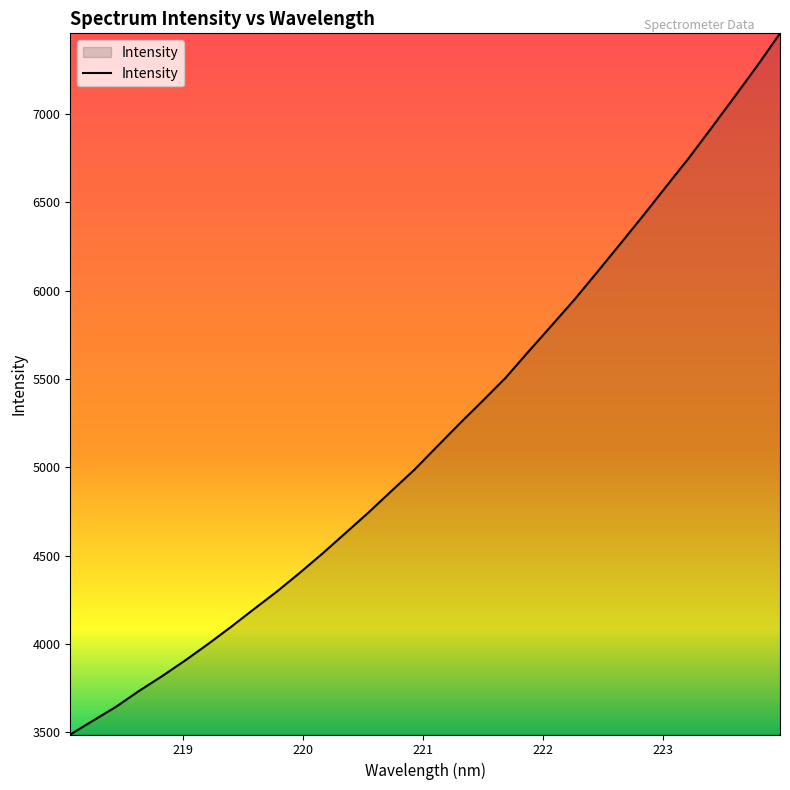

Reading left to right, extract all data points from this chart.

3487.5	3566.5	3644.8	3734.1	3817.3	3905.6	3998.3	4095.2	4195.9	4294.9	4400.9	4511.0	4626.3	4742.1	4863.4	4983.4	5115.6	5247.8	5375.2	5505.5	5654.1	5800.0	5946.8	6103.1	6261.5	6421.2	6585.2	6747.7	6920.1	7094.4	7271.0	7455.6